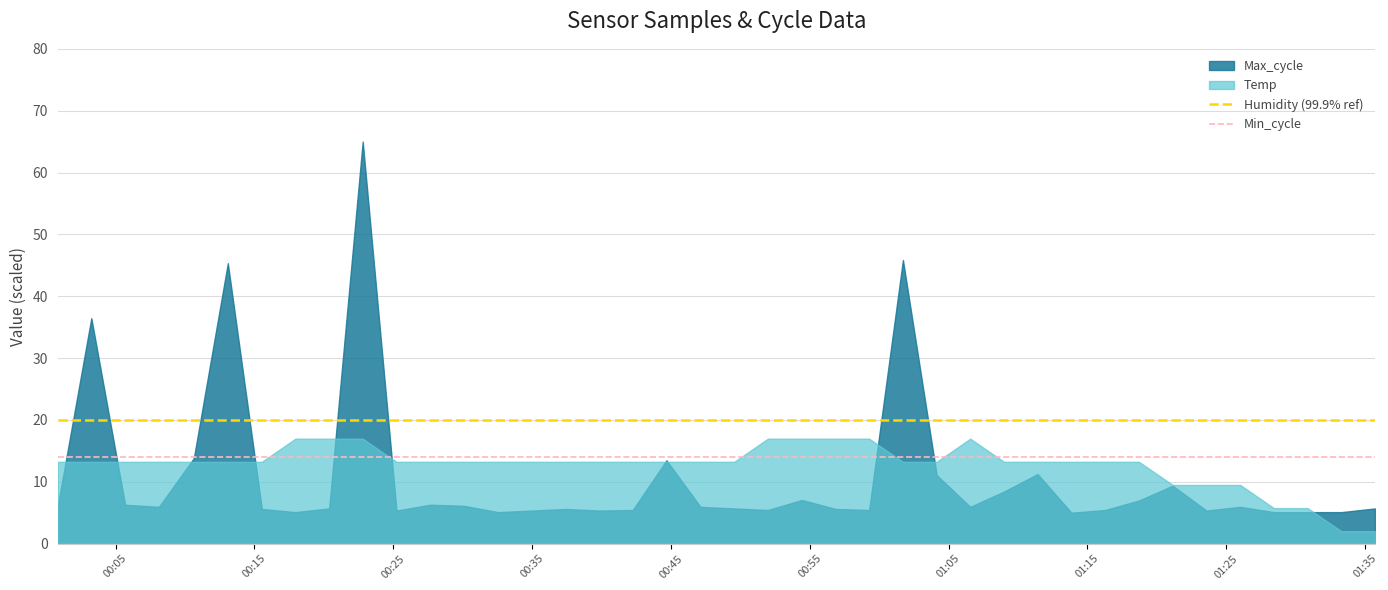

Which series has the largest total across all categories?

Humidity (99.9% ref)